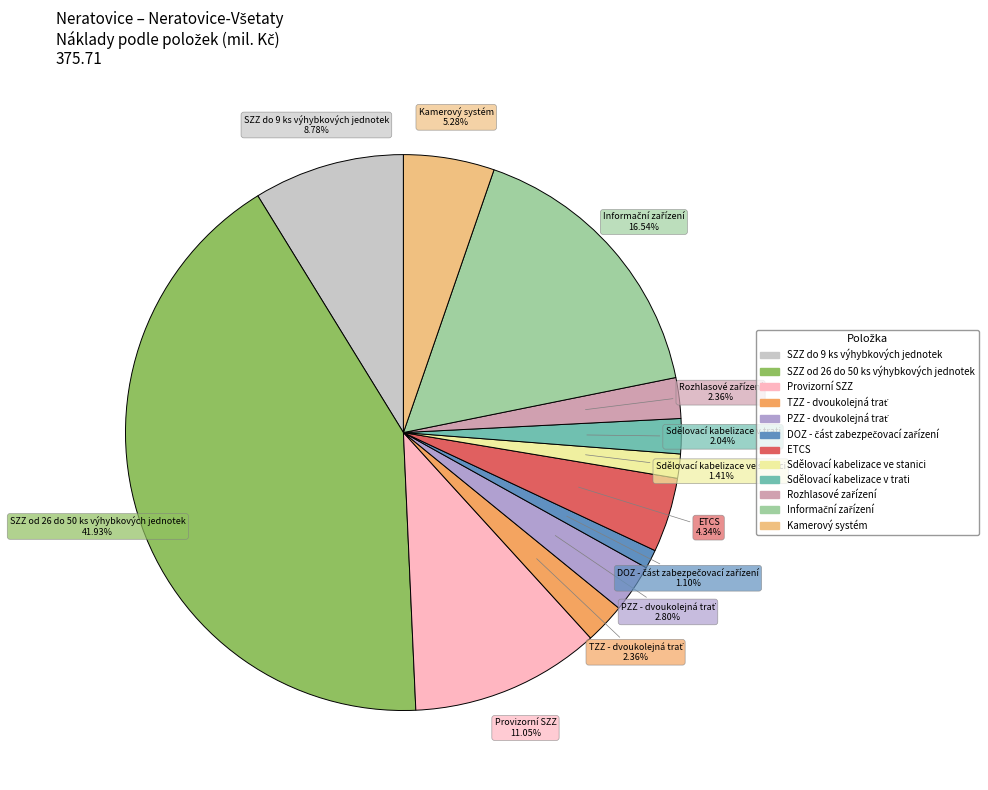

Which category has the biggest portion of the pie?

SZZ od 26 do 50 ks výhybkových jednotek